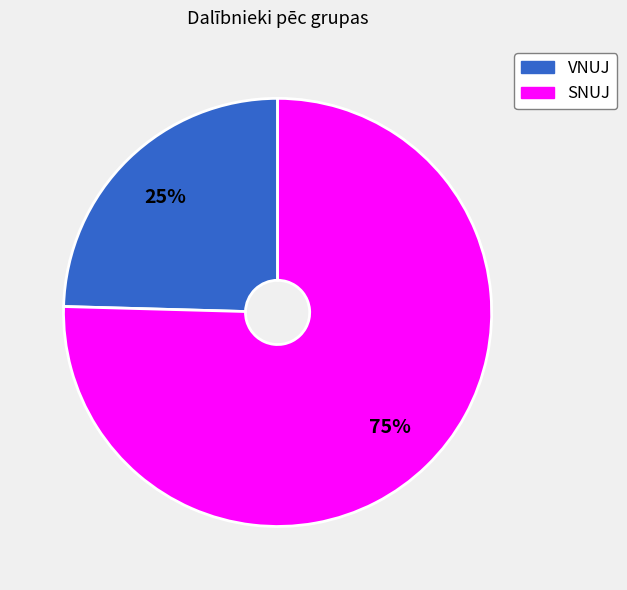

Is it true that SNUJ is 90% of the pie?

False